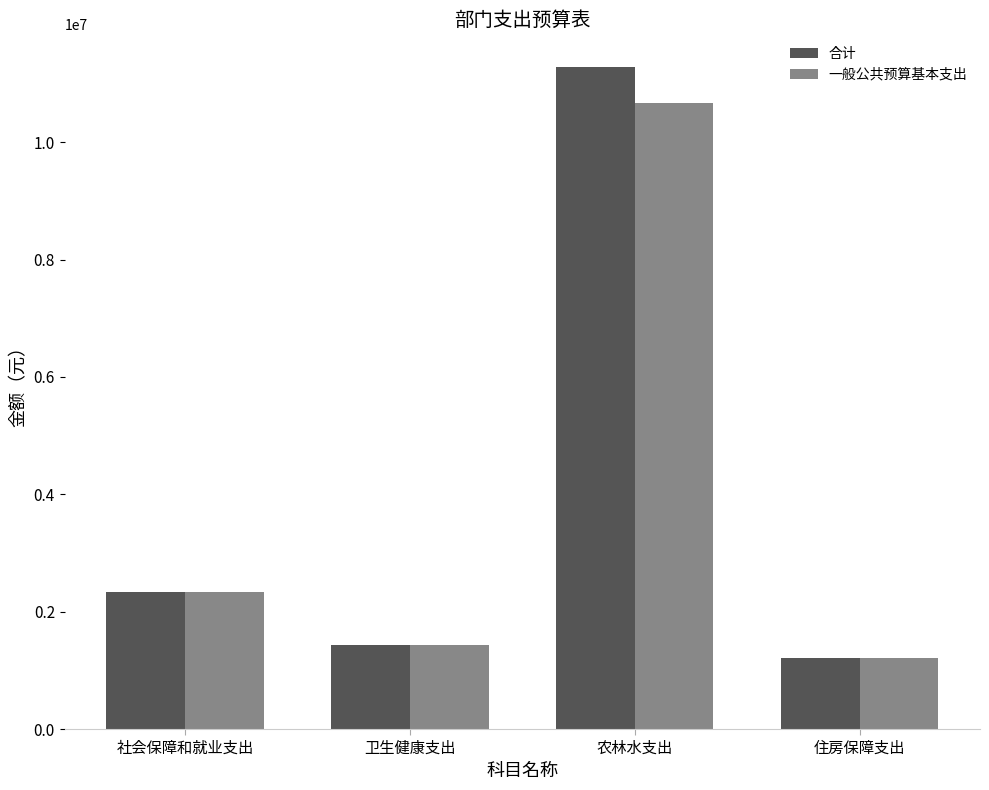

Reading left to right, what are all the values shown in this chart?

合计: 社会保障和就业支出=2328044.7	卫生健康支出=1429601.8	农林水支出=11276033.6	住房保障支出=1218977.3
一般公共预算基本支出: 社会保障和就业支出=2328044.7	卫生健康支出=1429601.8	农林水支出=10676033.6	住房保障支出=1218977.3